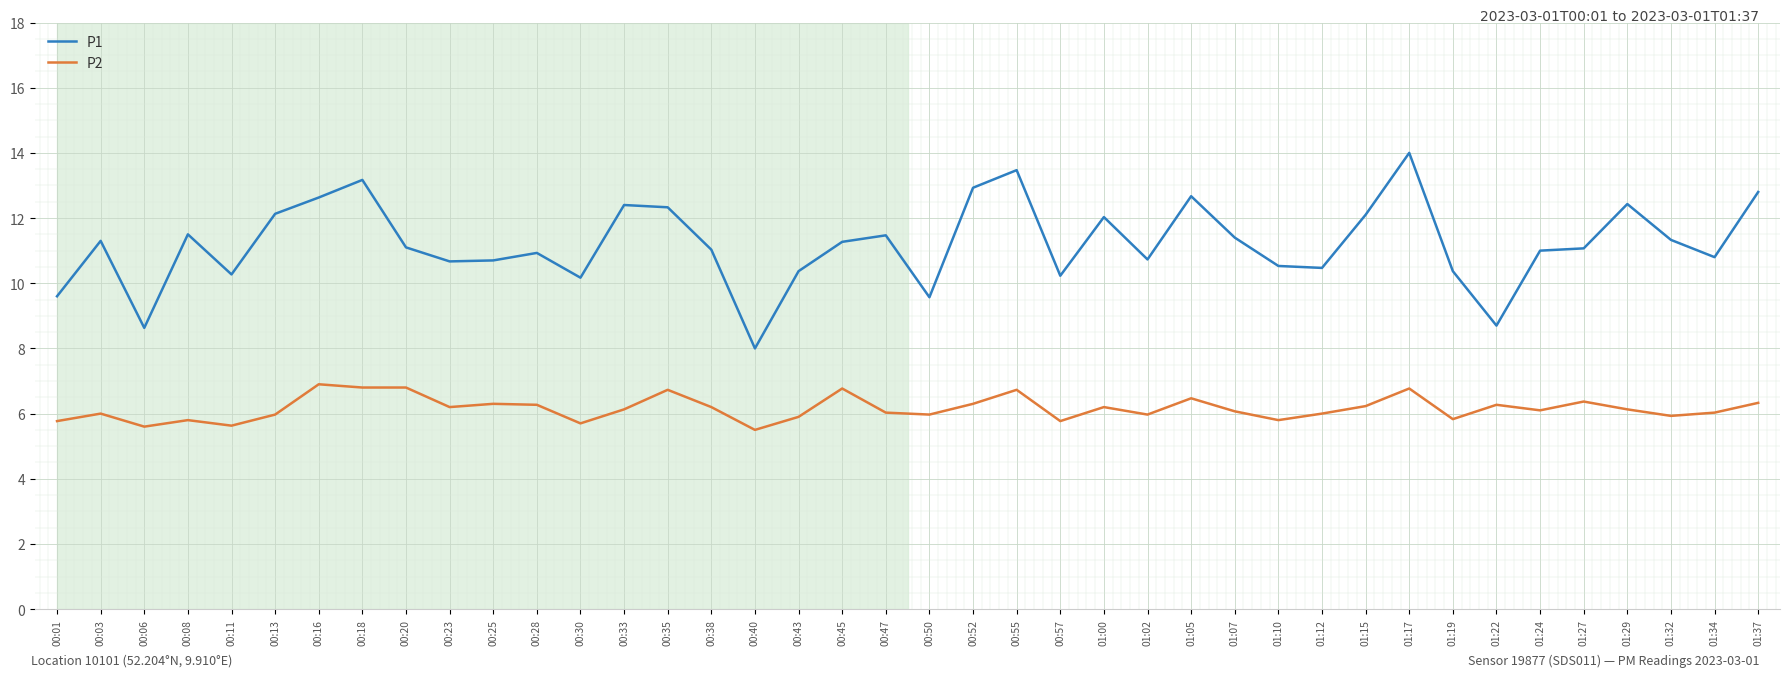

The P1 series shows 10.7 at 00:25. True or false?

True